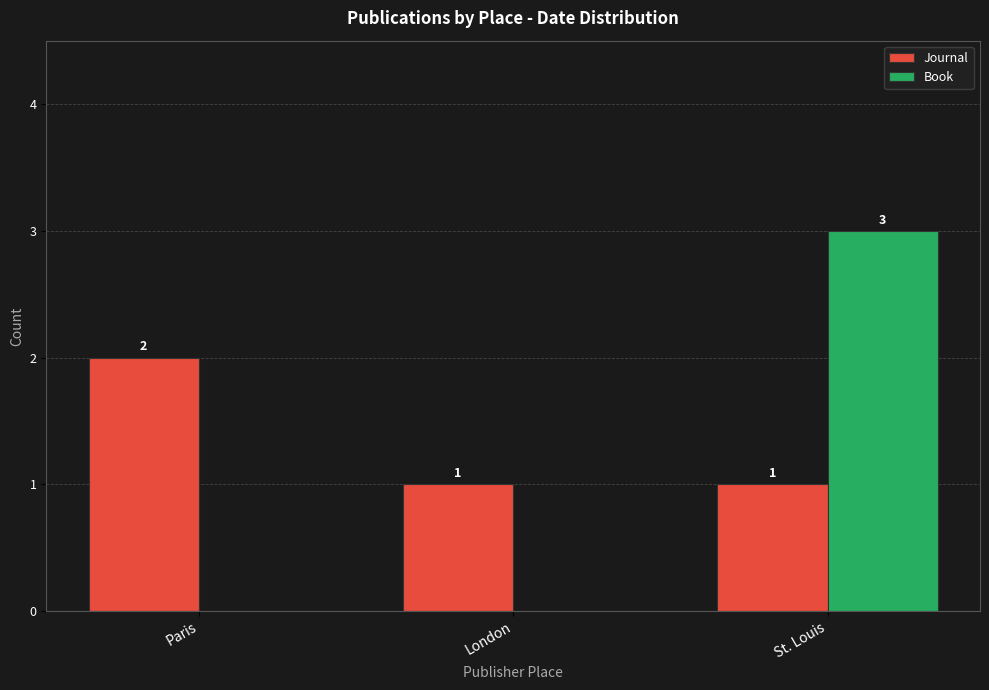

Is it true that Book equals 1 at Paris?

False